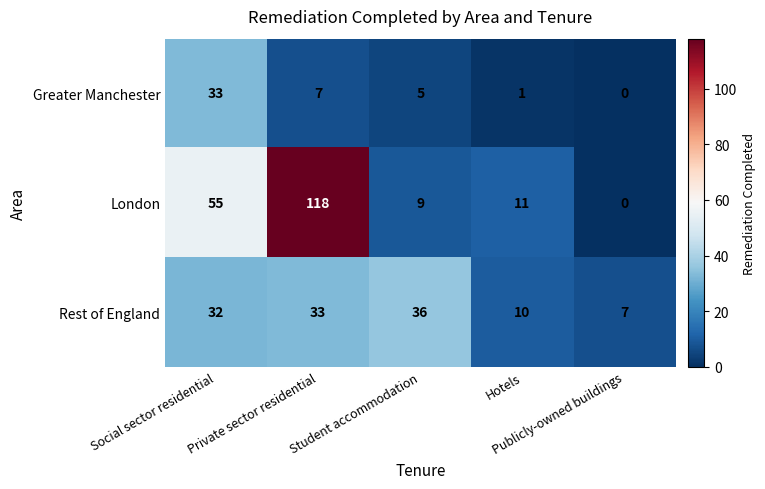

What is the spread (max minus min) of values at Publicly-owned buildings?

7